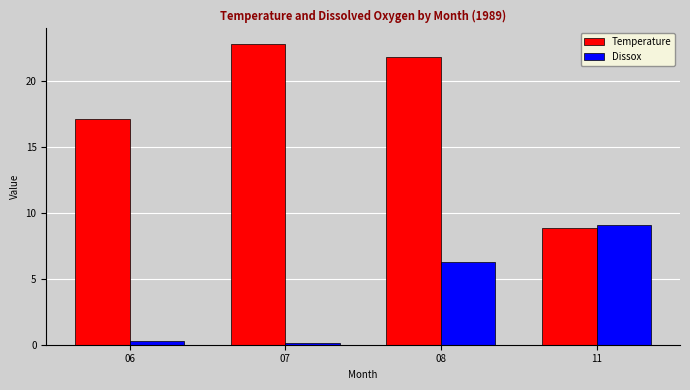

The value of Temperature at 11 is 8.8. True or false?

True